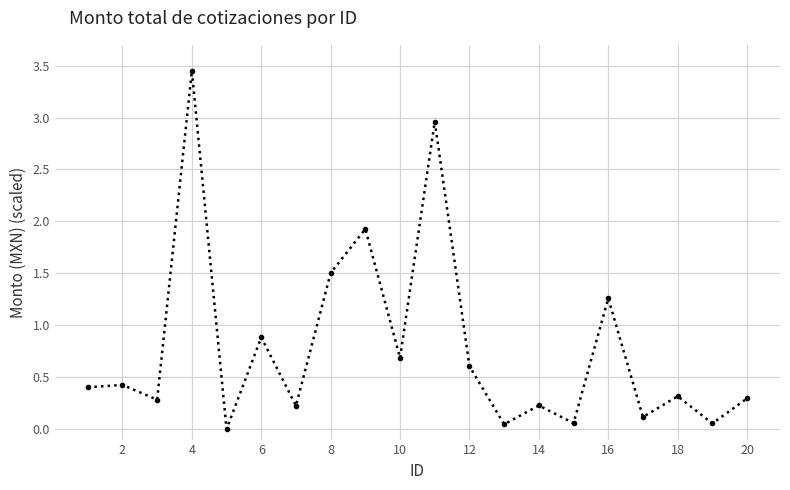

How many interior local valleys (lower than both neighbors) does the data have?

8